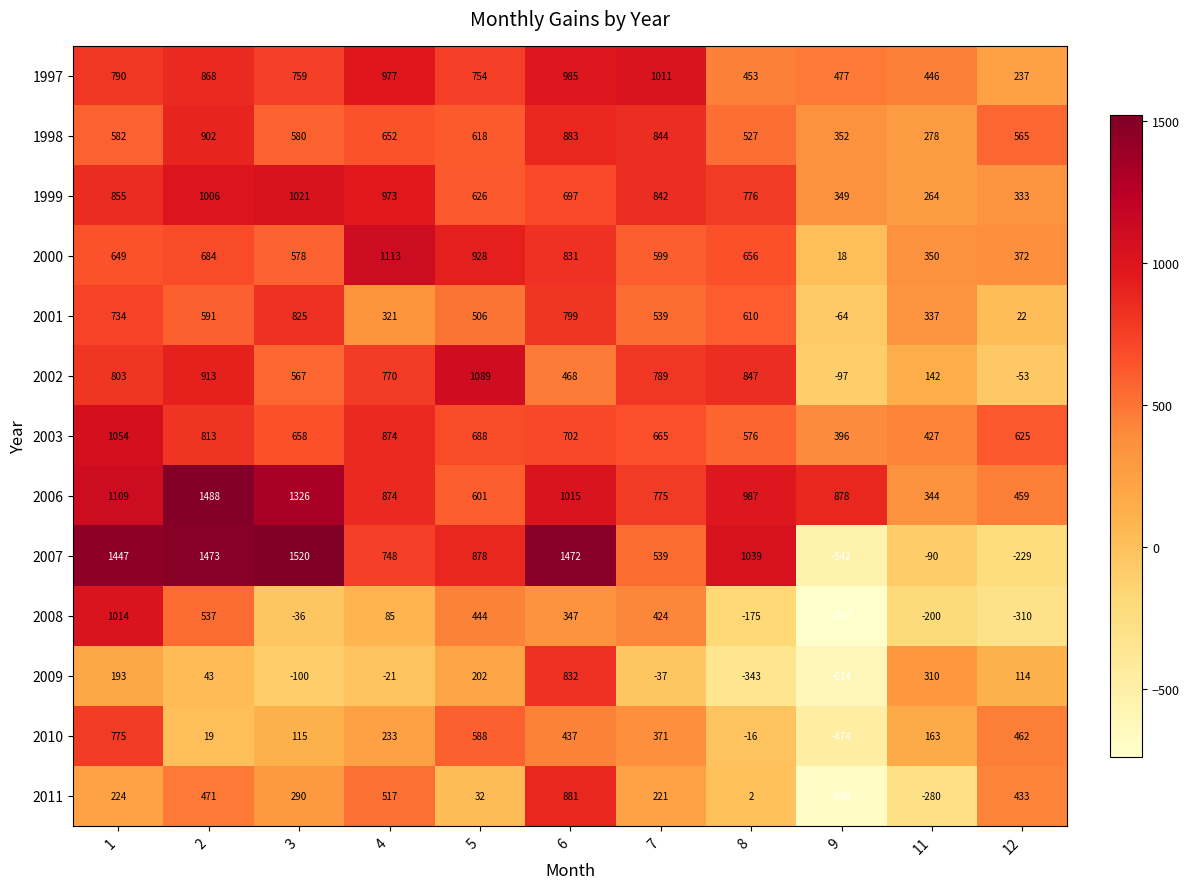

The value of 2000 at 9 is 31. True or false?

False